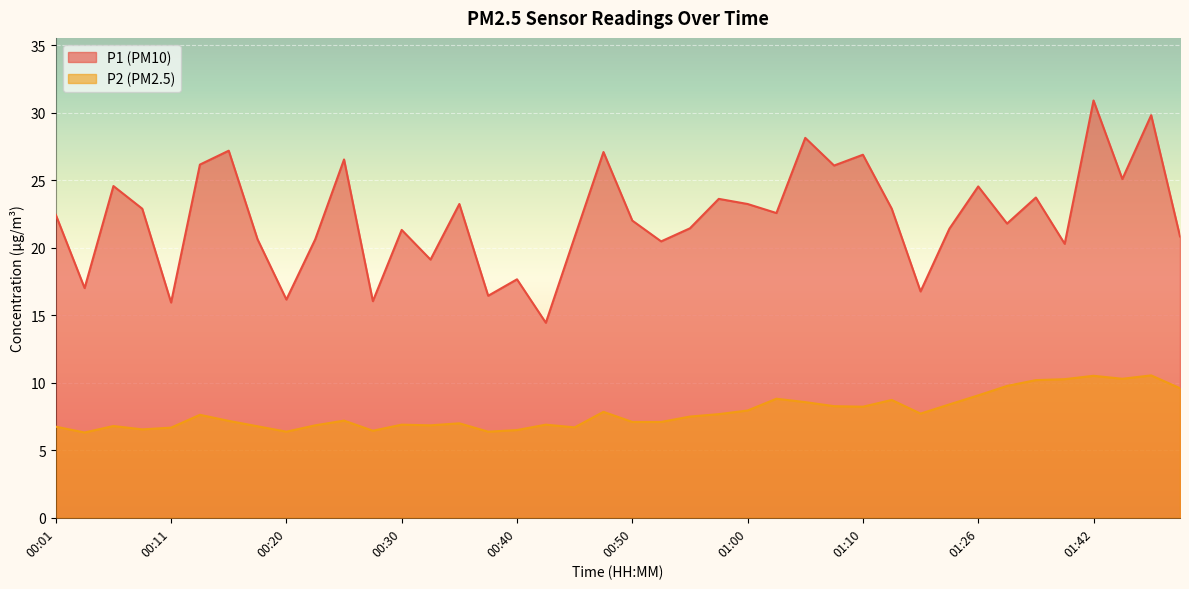

Where does the P1 series first go above 22?

00:01